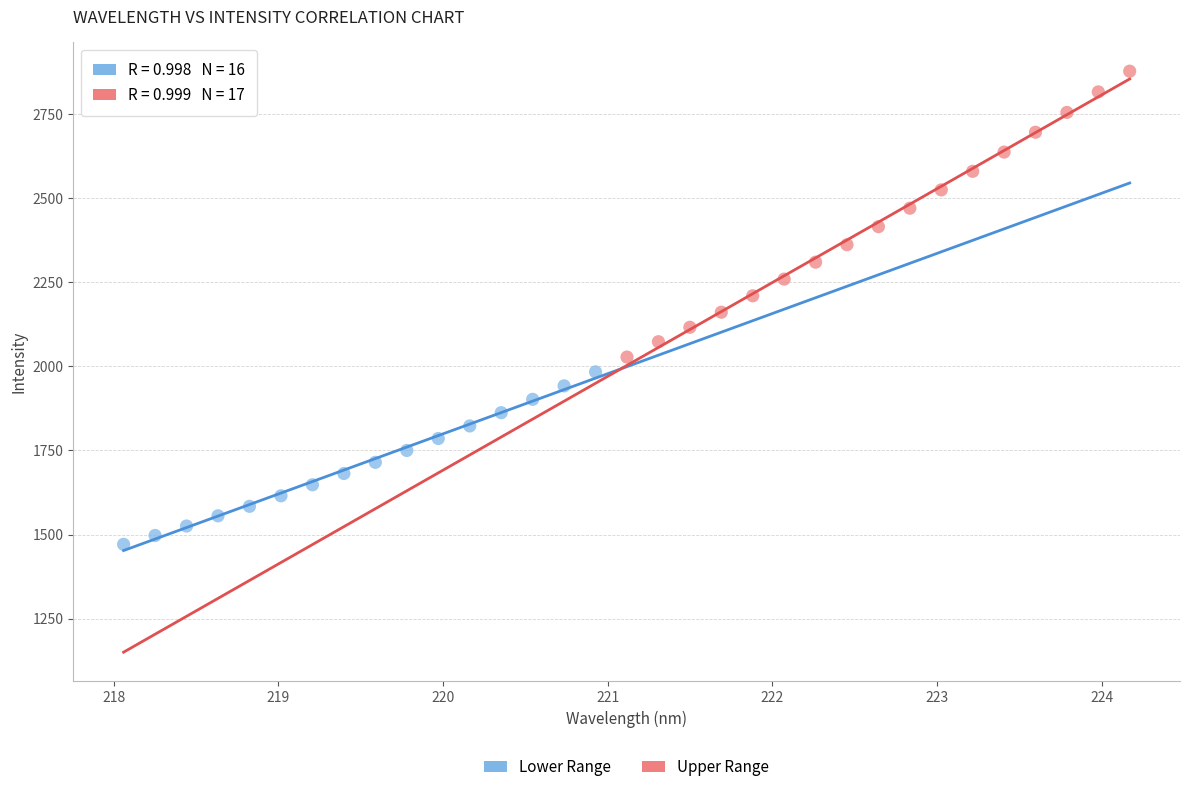

Which series has the largest Y range (max minus min)?

Upper Range